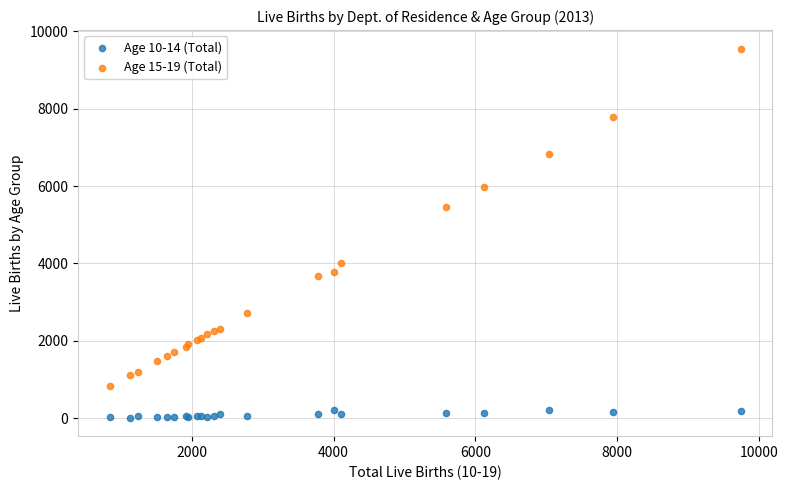

Across all series, what Y value is closest to 4783?

5457